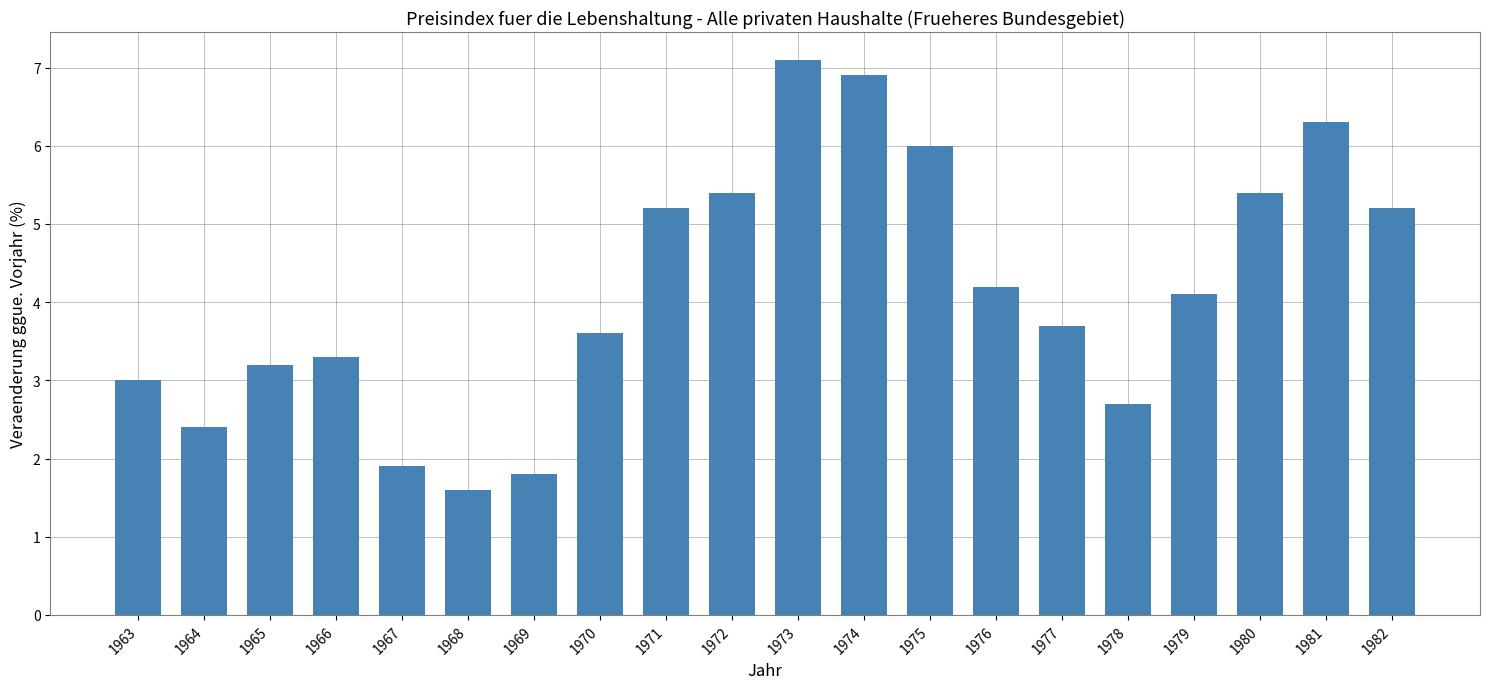

Between 1965 and 1968, which is larger?

1965